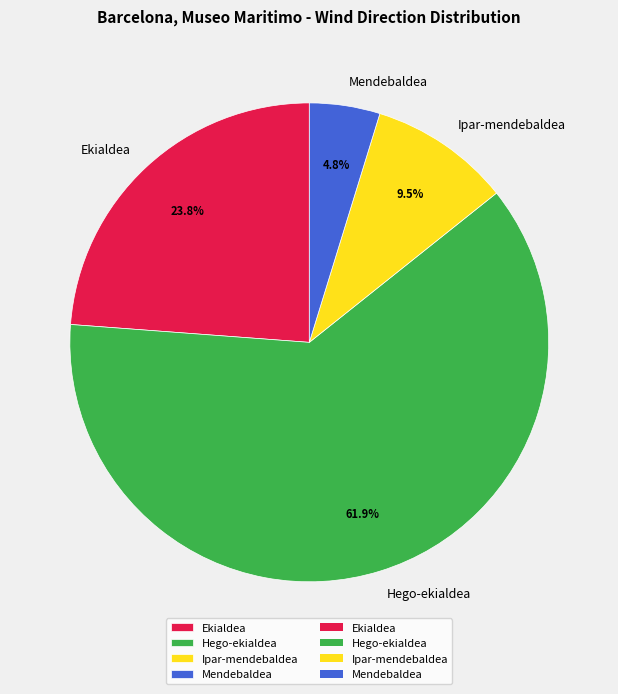

Between Hego-ekialdea and Ekialdea, which is larger?

Hego-ekialdea